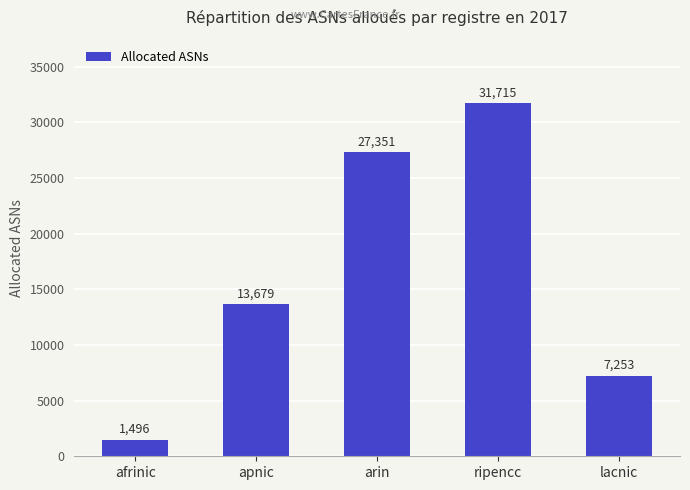

Are the bars horizontal?

No